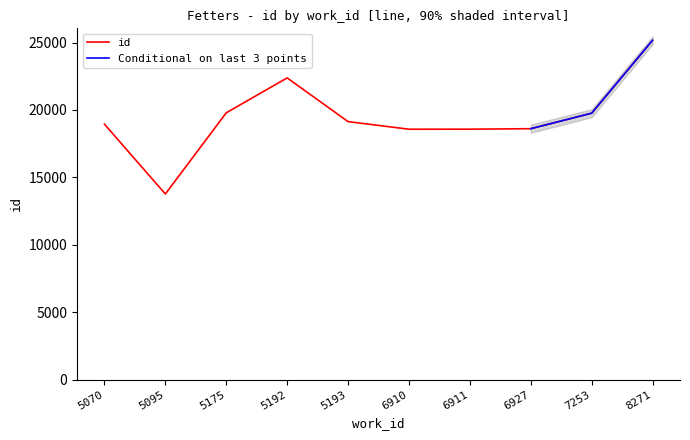

What is the maximum value for id?

25171